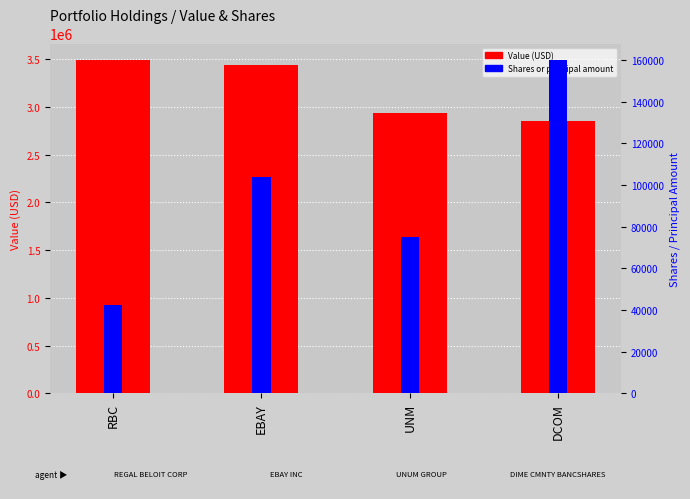

What is the value of the Shares or principal amount bar at the 1st from the left?

42300